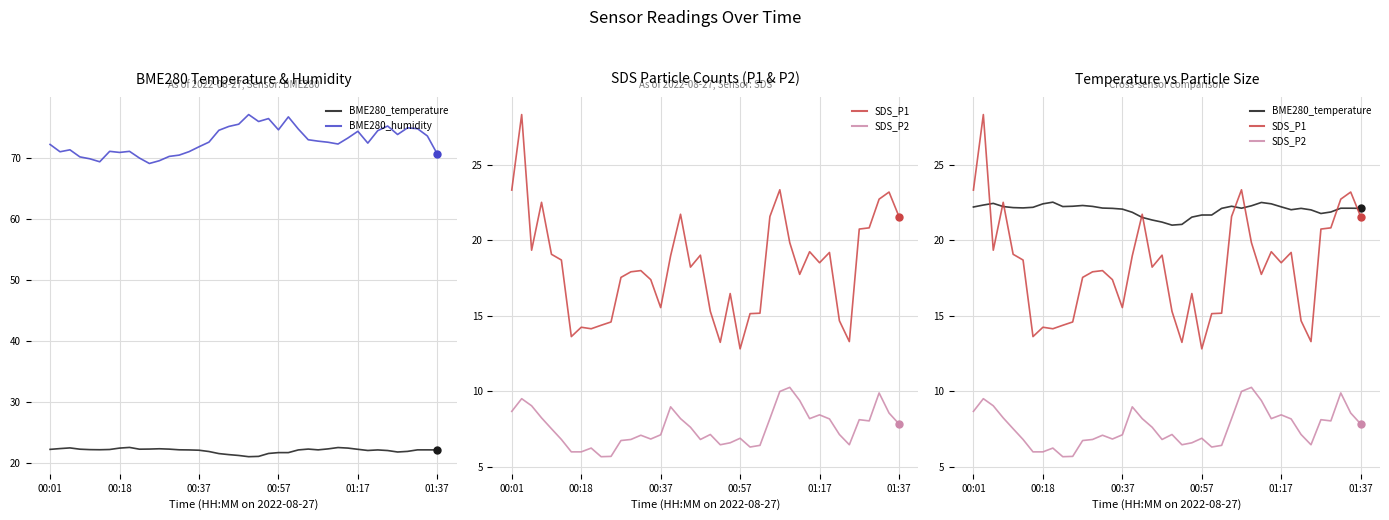

Between 28 and 29, which series saw the biggest shift?

SDS_P1